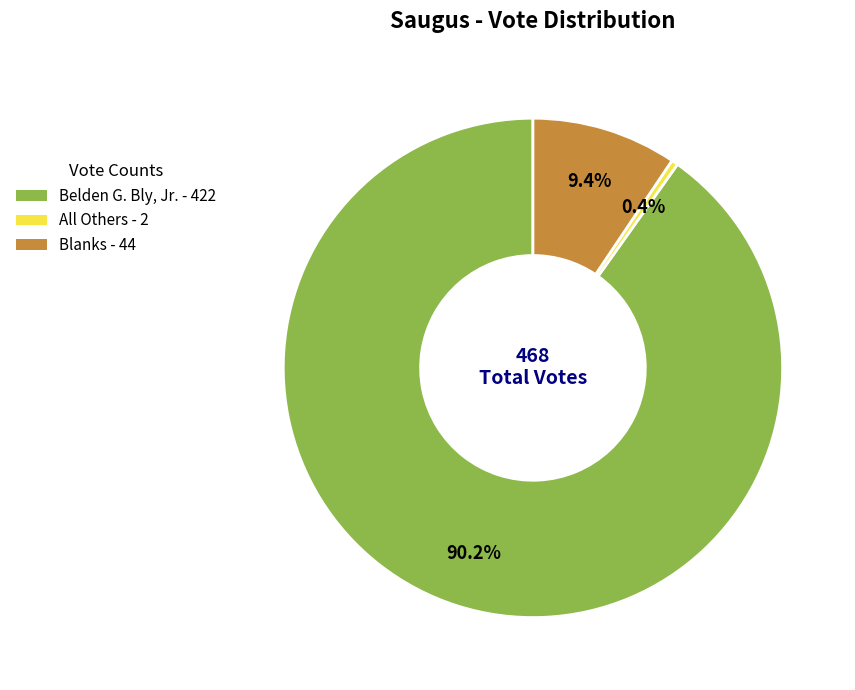

Which has a higher value, Belden G. Bly, Jr. or All Others?

Belden G. Bly, Jr.